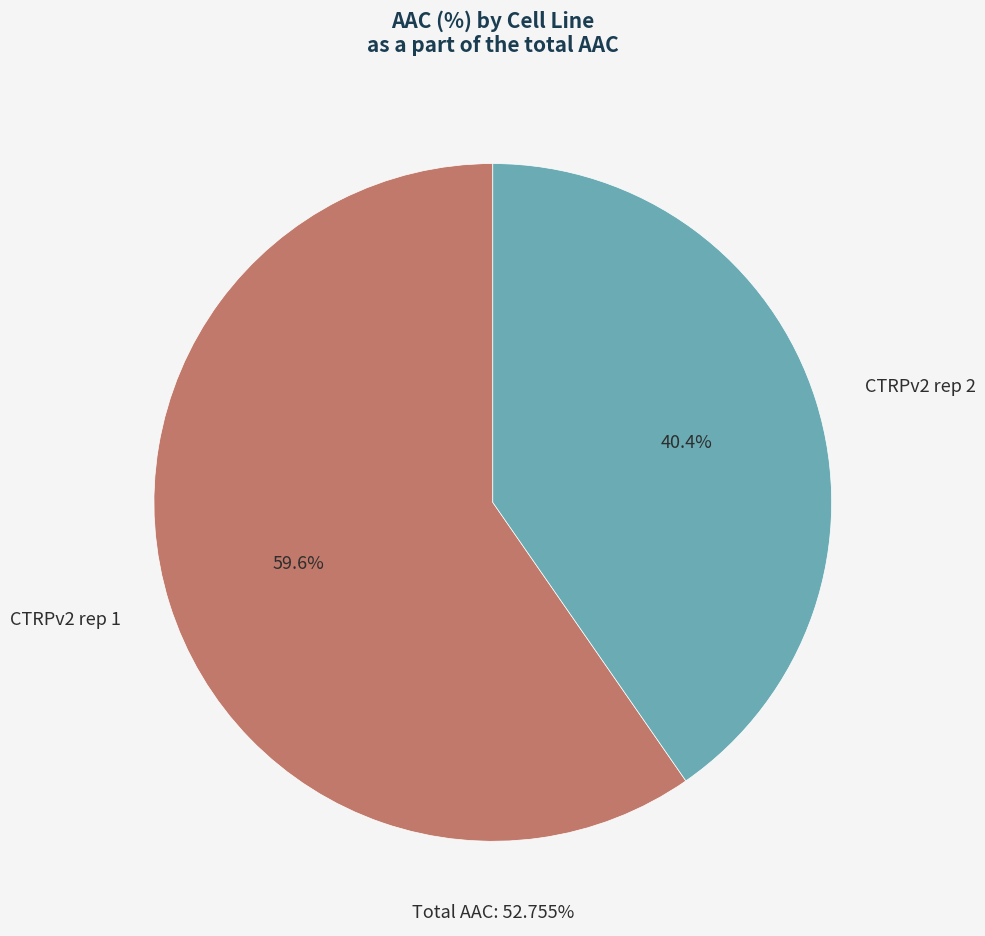

The CTRPv2 rep 2 slice represents 40% of the pie. True or false?

True